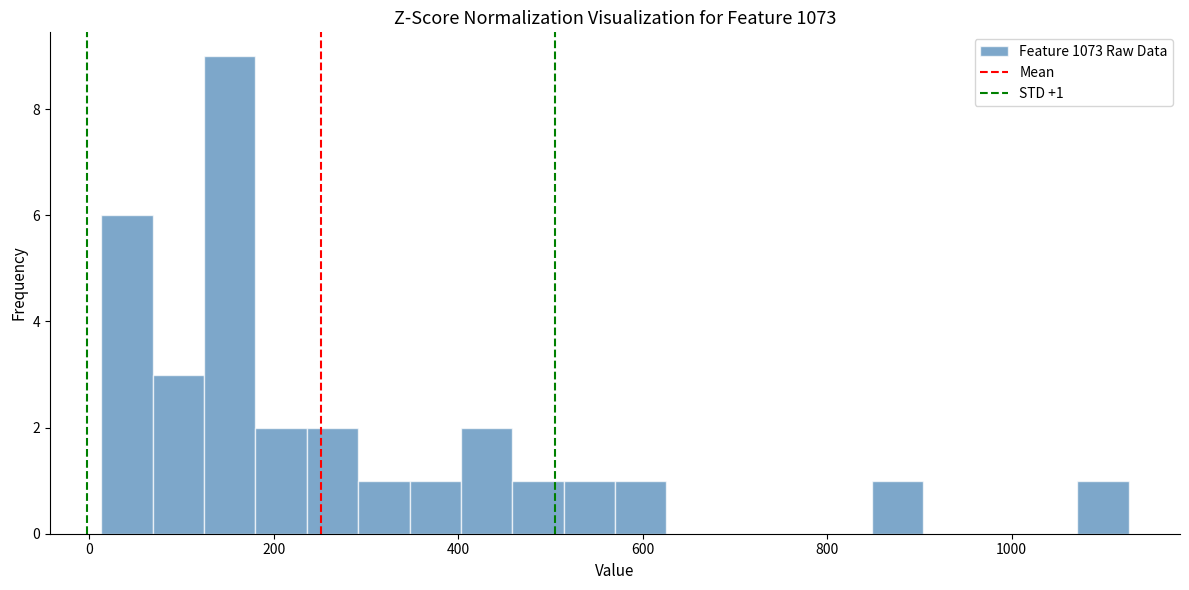

Around what value on the x-axis is the tallest bar? Give the approximate position of its centre, as read against the axis.

160